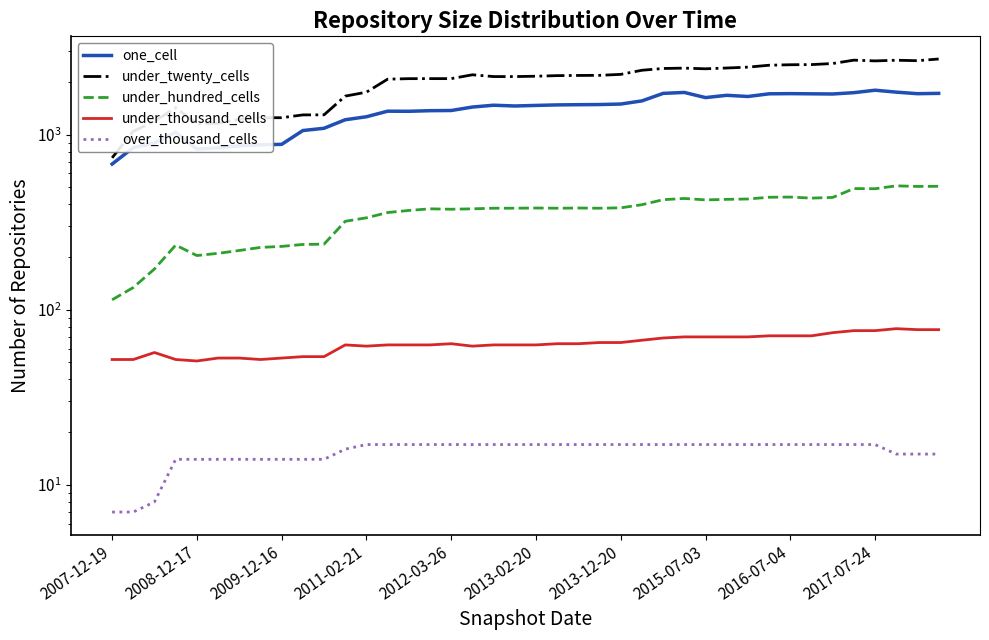

Reading left to right, list all the values displayed in this chart.

one_cell: 679	843	895	1033	827	840	863	875	880	1055	1087	1216	1265	1361	1359	1370	1373	1437	1472	1457	1468	1478	1482	1485	1495	1558	1720	1741	1627	1677	1651	1710	1714	1710	1706	1736	1793	1748	1713	1720
under_twenty_cells: 737	1045	1191	1425	1155	1160	1224	1249	1249	1296	1297	1659	1747	2073	2087	2088	2088	2196	2145	2145	2155	2172	2177	2180	2208	2331	2386	2397	2376	2401	2428	2490	2506	2511	2547	2662	2636	2659	2643	2703
under_hundred_cells: 114	134	171	234	204	210	218	227	230	236	237	320	335	359	369	377	375	377	380	380	381	380	381	380	382	398	425	432	424	427	429	439	440	434	438	492	491	510	506	507
under_thousand_cells: 52	52	57	52	51	53	53	52	53	54	54	63	62	63	63	63	64	62	63	63	63	64	64	65	65	67	69	70	70	70	70	71	71	71	74	76	76	78	77	77
over_thousand_cells: 7	7	8	14	14	14	14	14	14	14	14	16	17	17	17	17	17	17	17	17	17	17	17	17	17	17	17	17	17	17	17	17	17	17	17	17	17	15	15	15